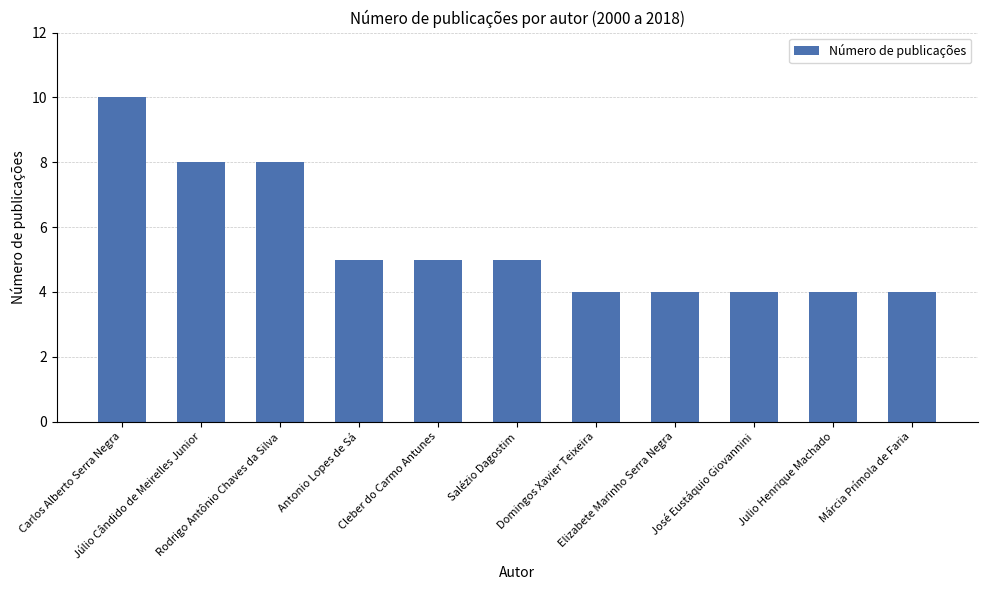

What position from the left is Salézio Dagostim?

6